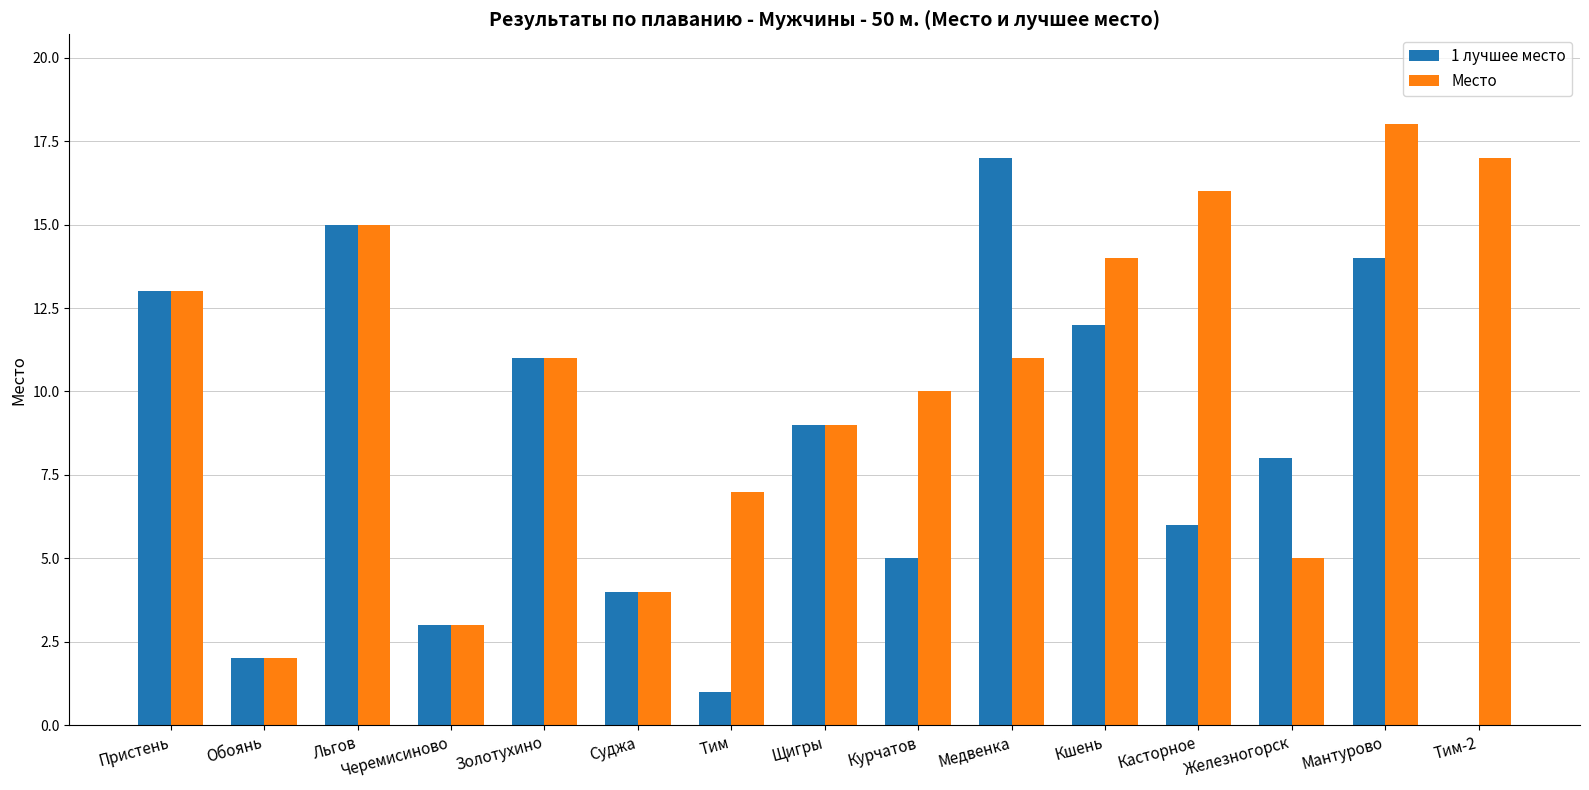

Which series has the largest total across all categories?

Место